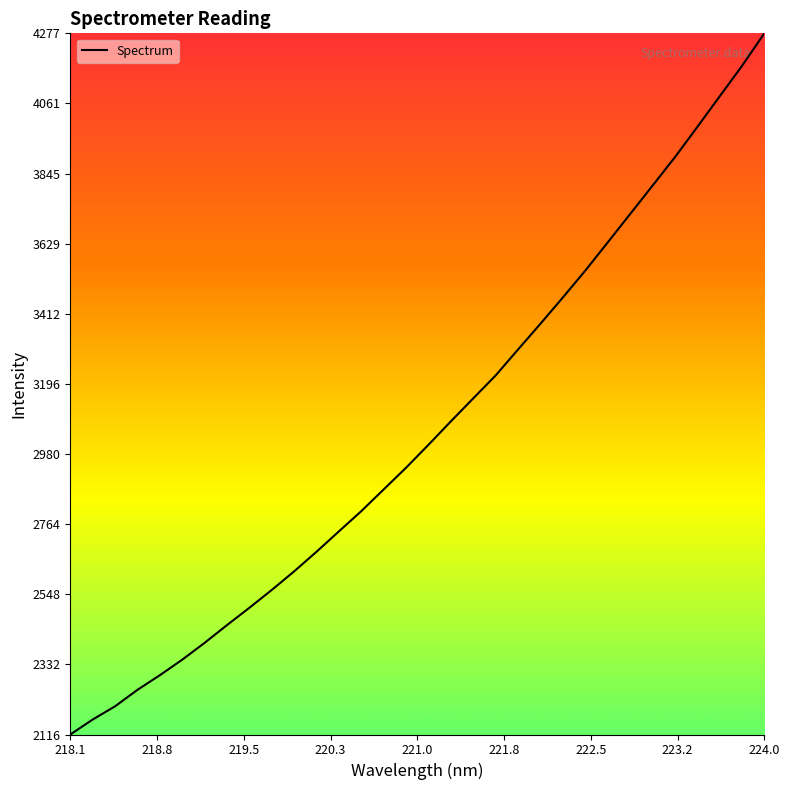

What is the maximum value shown in the chart?

4277.2